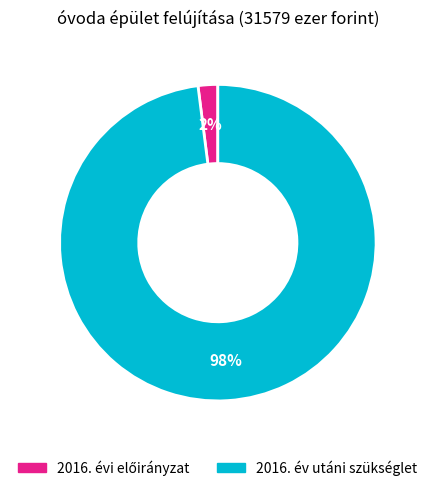

What is the largest slice in the pie chart?

2016. év utáni szükséglet